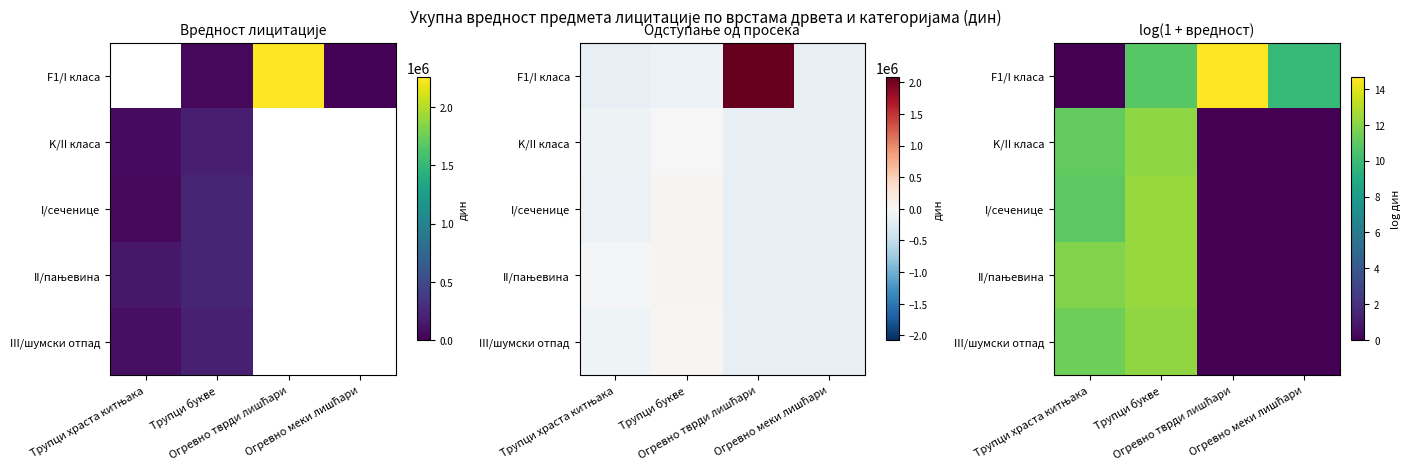

Is it true that I/сеченице equals 7.1 at Трупци храста китњака?

False